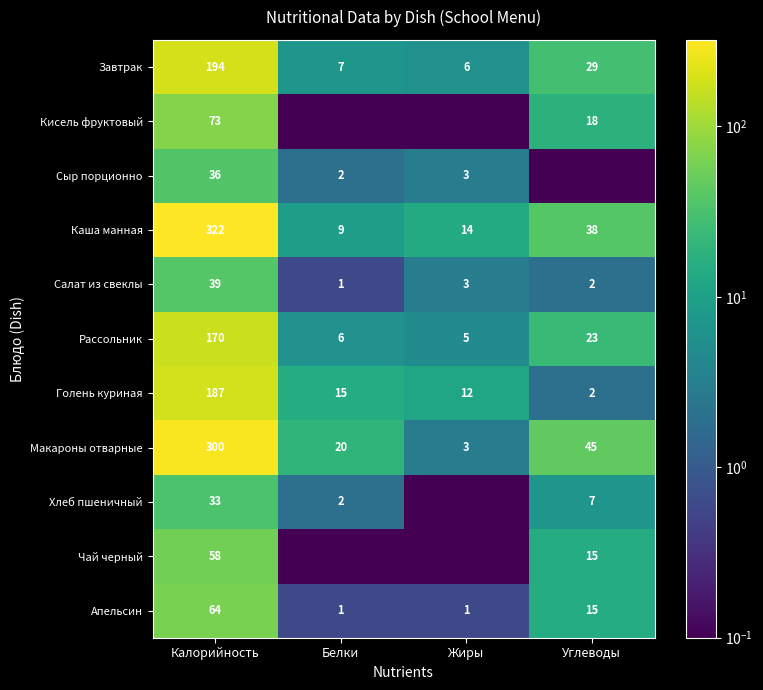

Rank the categories by Каша манная value from lowest to highest.

Белки, Жиры, Углеводы, Калорийность